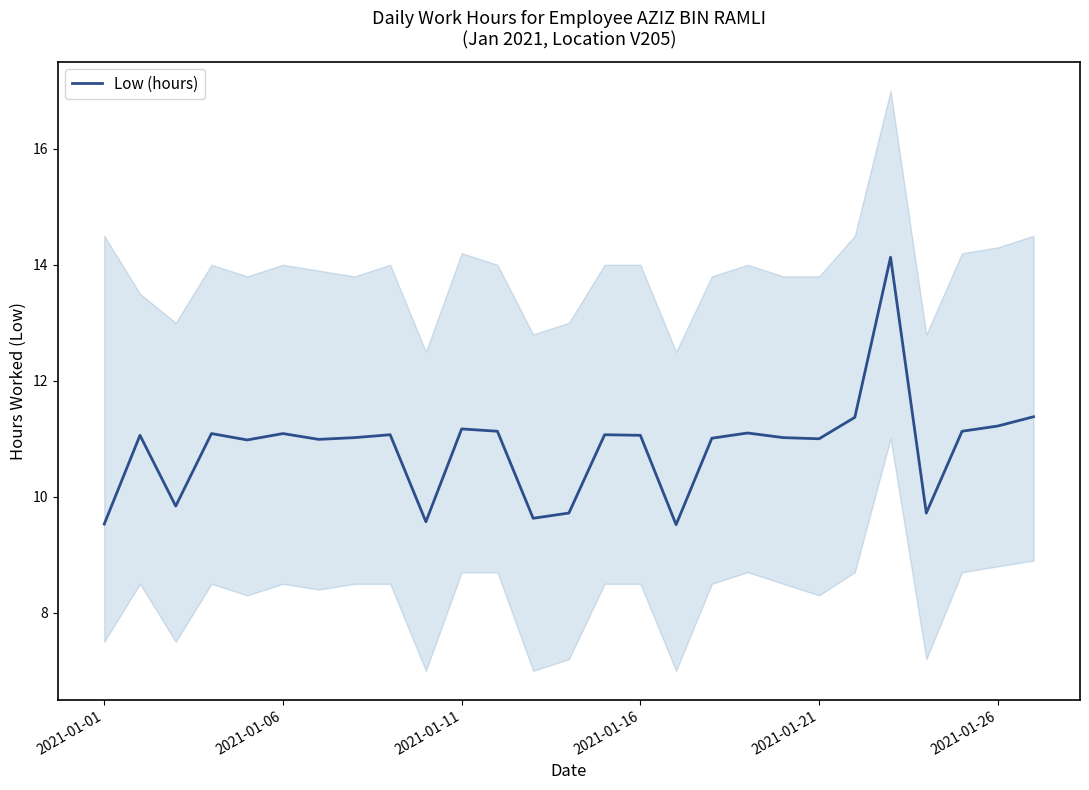

How many lines are shown in the chart?

1